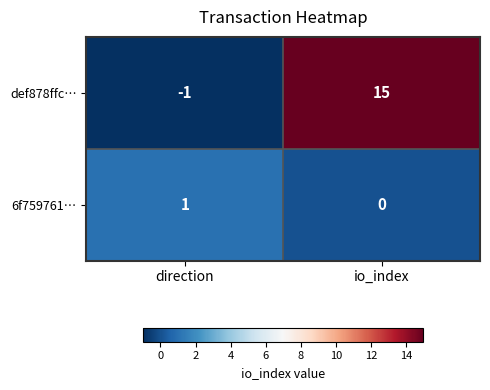

Between direction and io_index, which series saw the biggest shift?

def878ffc…